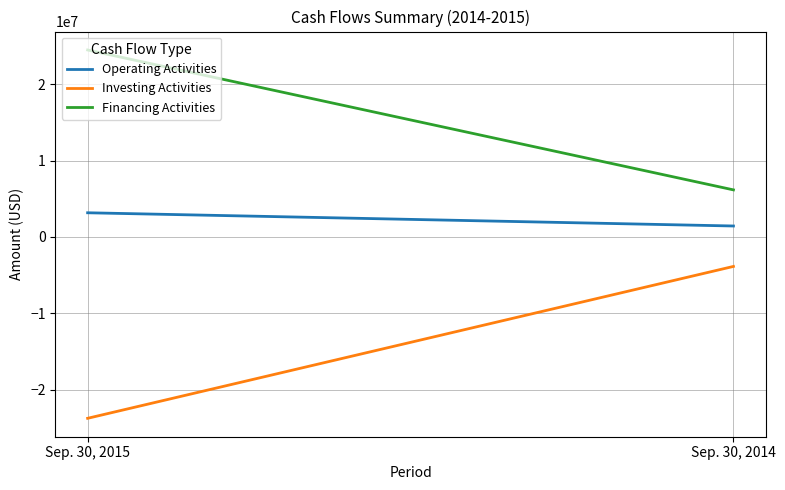

At which label is Operating Activities closest to 2303000?

Sep. 30, 2015